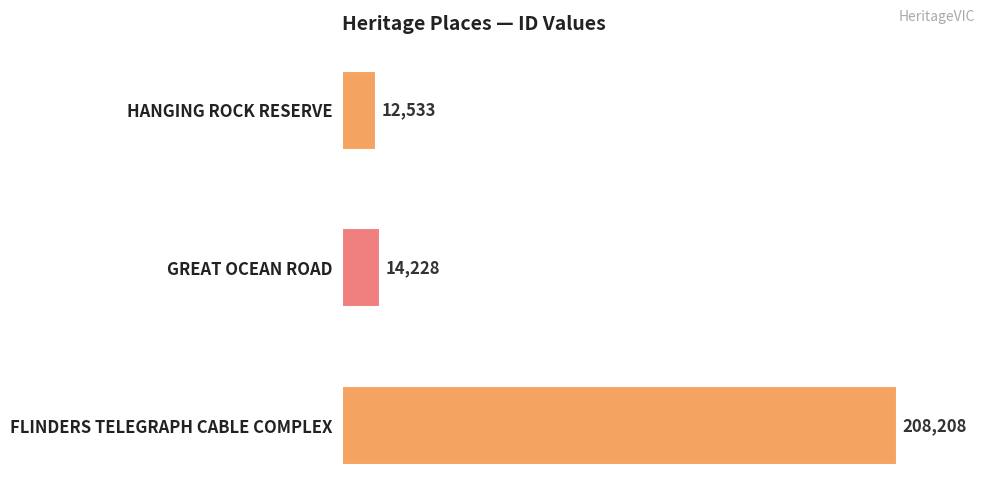

Count the number of data series in this chart.

1